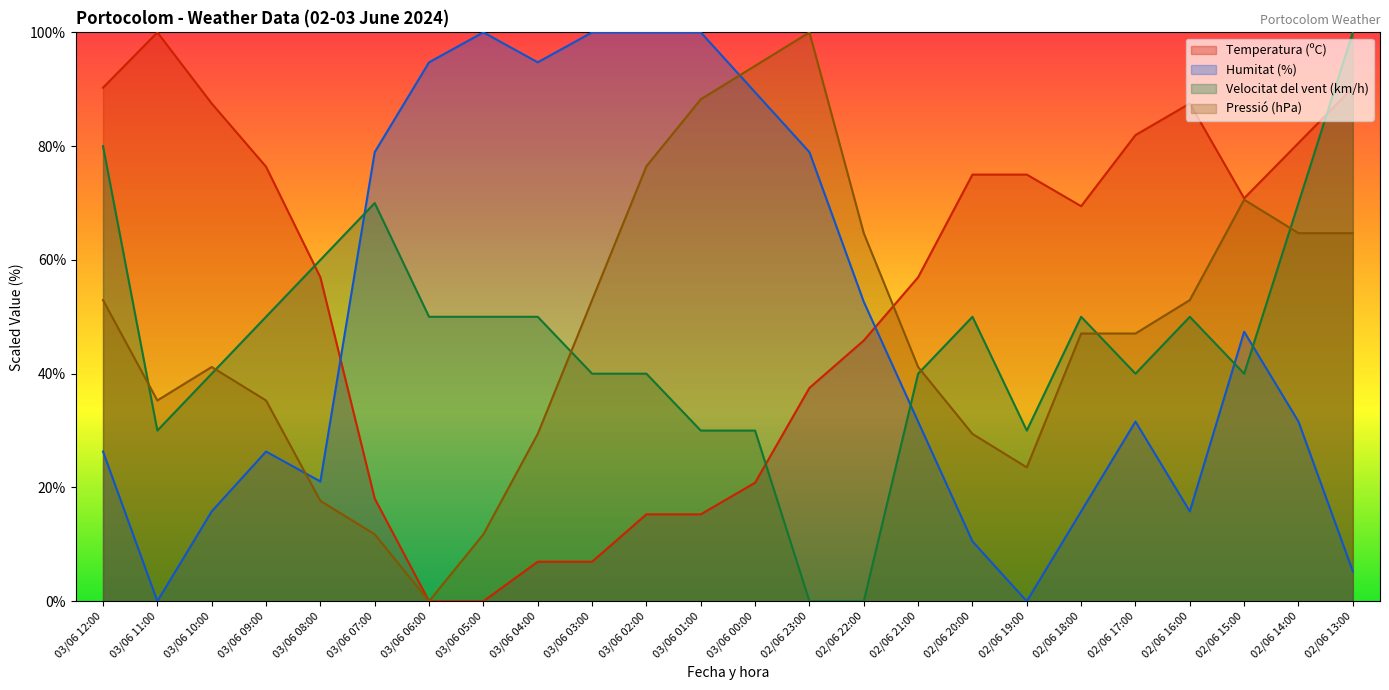

Rank the categories by Humitat (%) value from highest to lowest.

03/06 05:00, 03/06 03:00, 03/06 02:00, 03/06 01:00, 03/06 06:00, 03/06 04:00, 03/06 00:00, 03/06 07:00, 02/06 23:00, 02/06 22:00, 02/06 15:00, 02/06 21:00, 02/06 17:00, 02/06 14:00, 03/06 12:00, 03/06 09:00, 03/06 08:00, 03/06 10:00, 02/06 18:00, 02/06 16:00, 02/06 20:00, 02/06 13:00, 03/06 11:00, 02/06 19:00